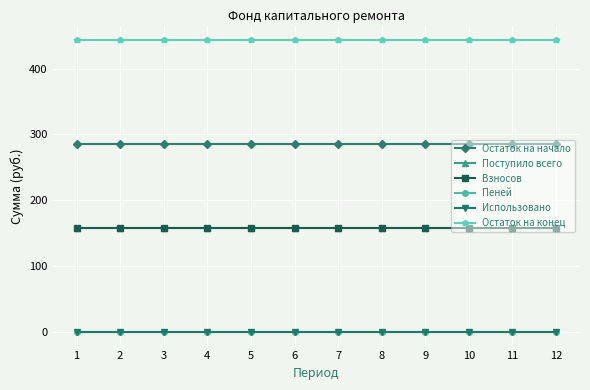

Is this an area chart (filled region under the line)?

No